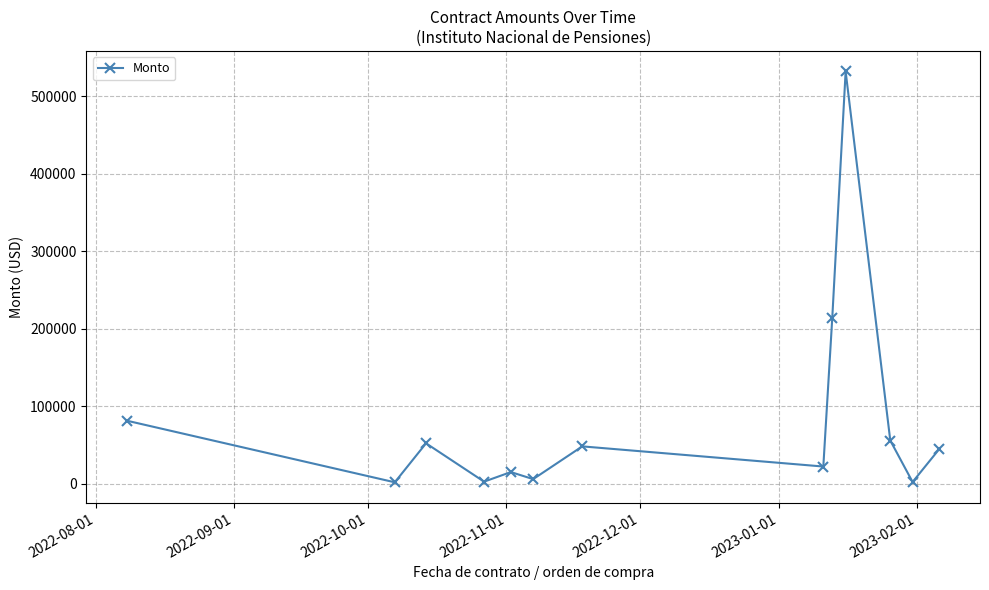

What is the difference between the maximum and minimum values?

530220.4